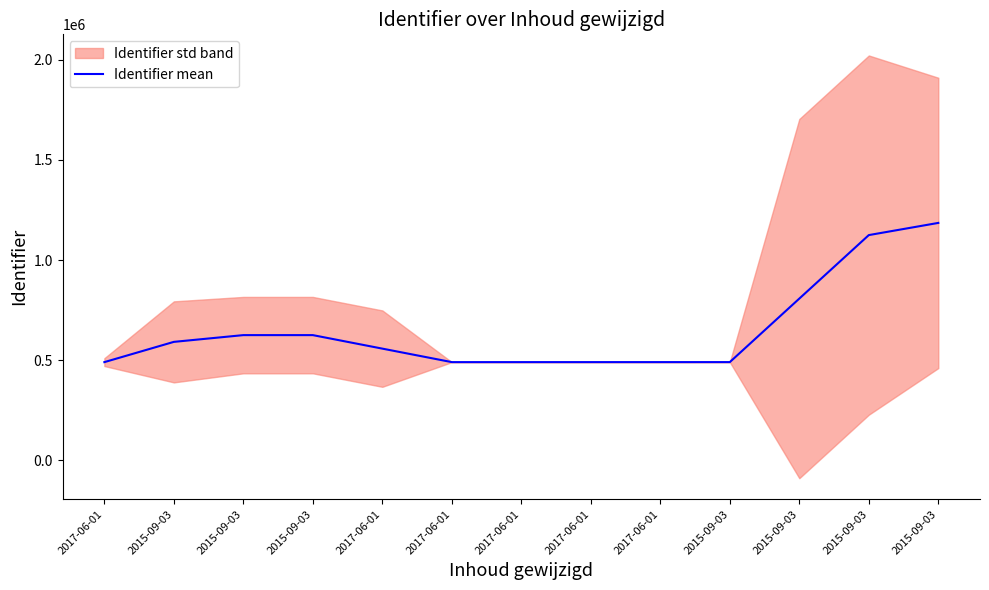

Where is the data nearest to the value 837593?

2015-09-03